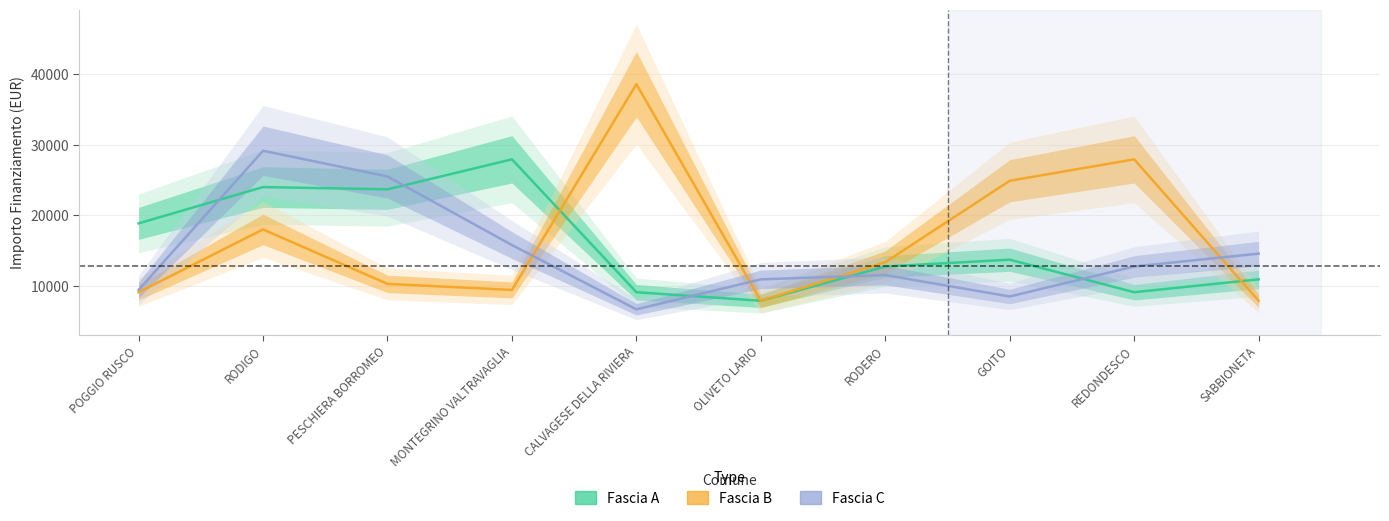

How many values in the Fascia A series exceed 13712?

4